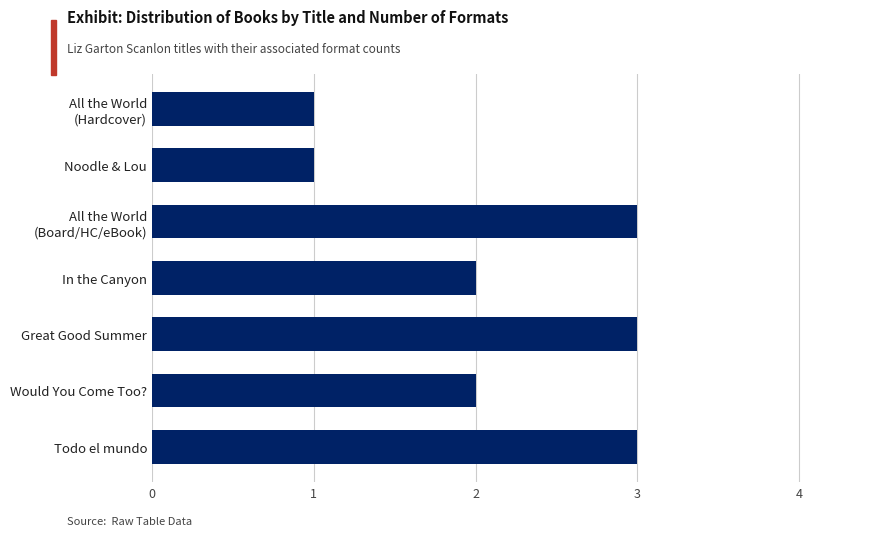

Count the number of categories in the chart.

7